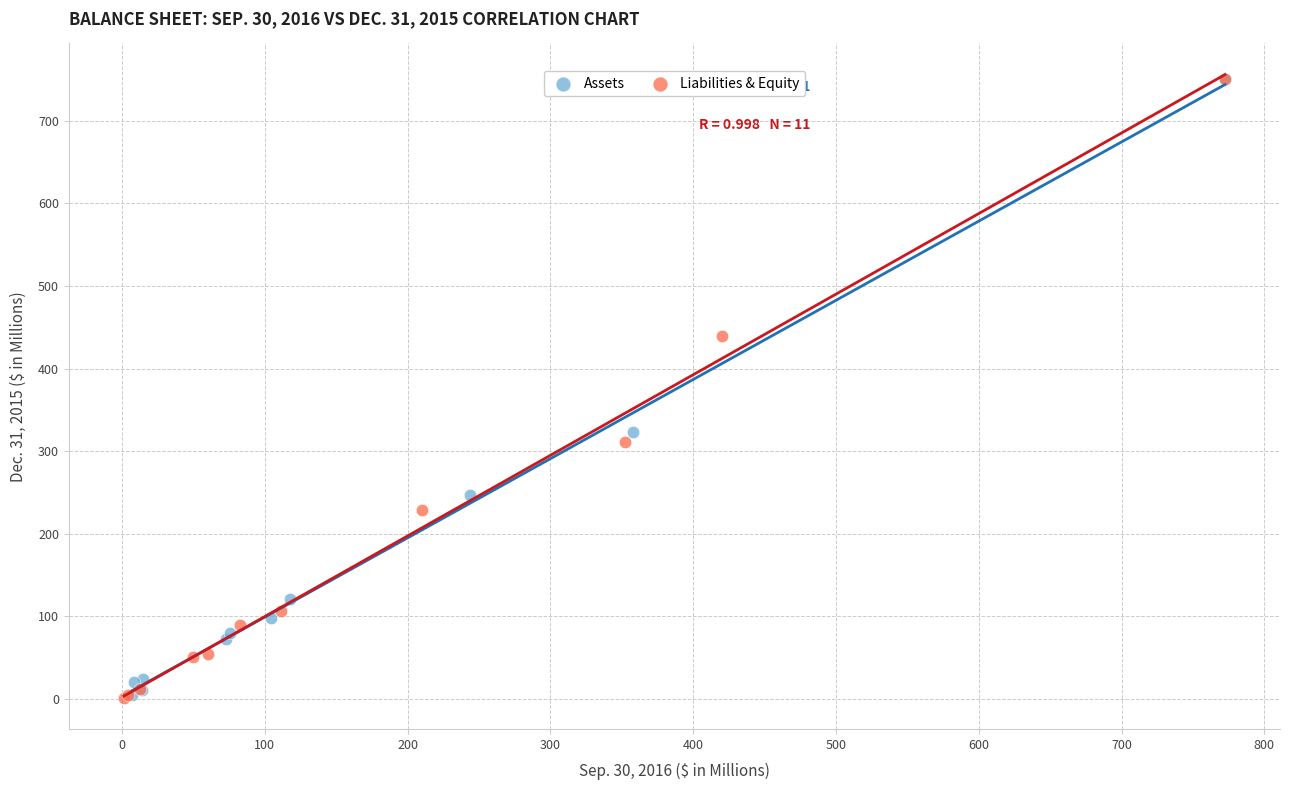

What are all the series names shown in the legend?

Assets, Liabilities & Equity